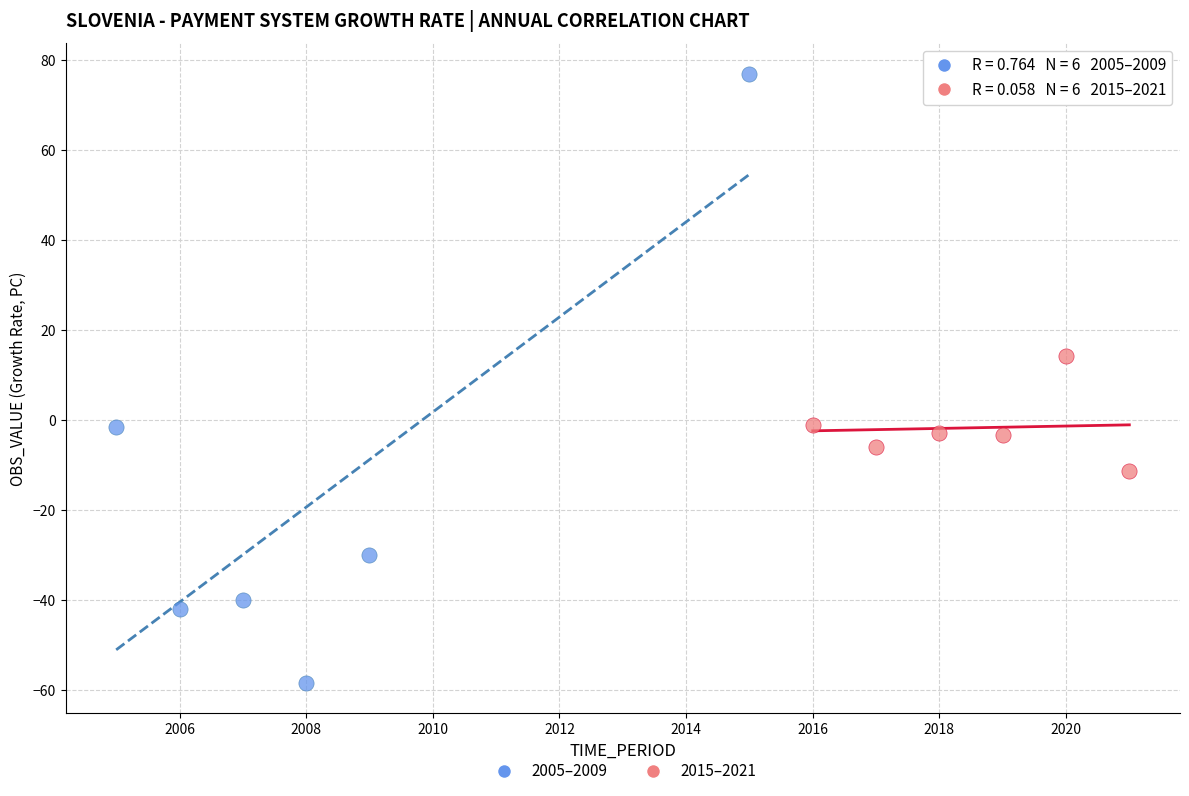

Which series contains the lowest Y value?

2005–2009